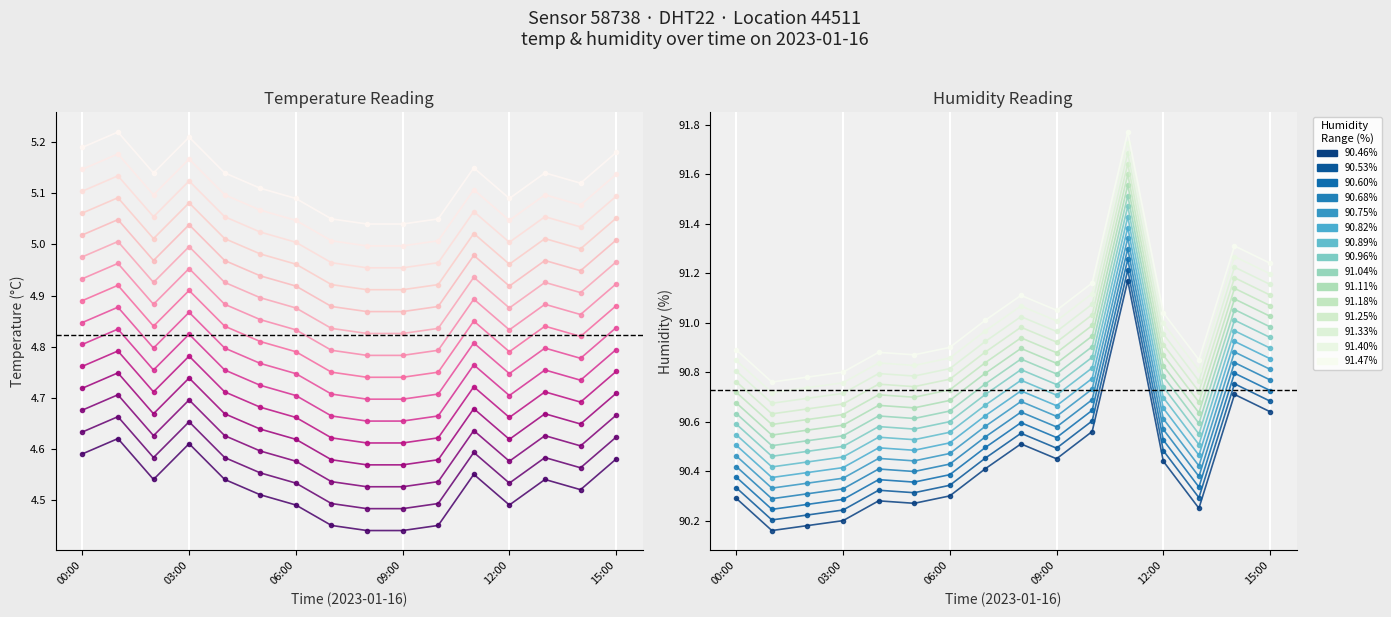

What is the smallest value displayed?

4.4